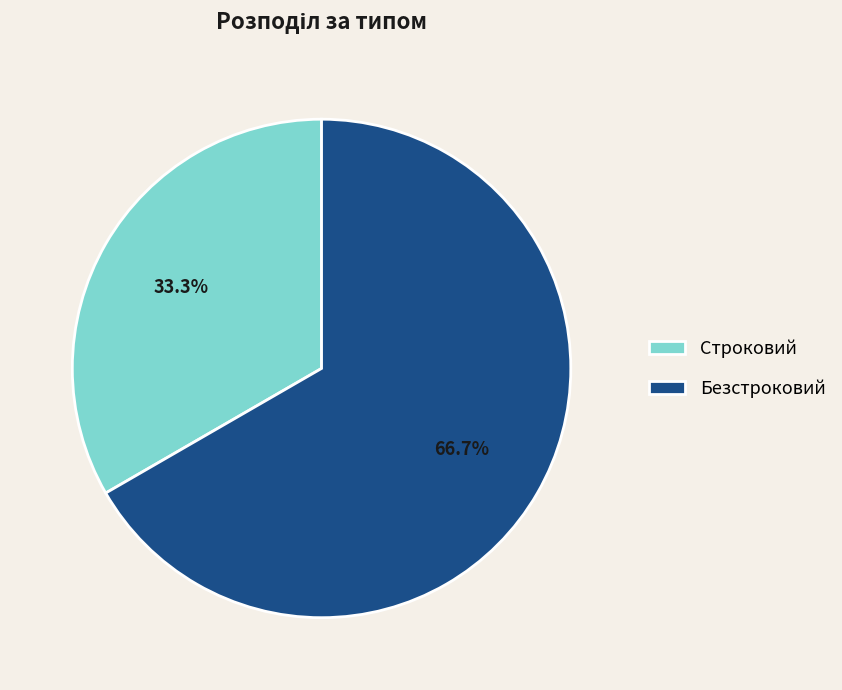

Combined, do Безстроковий and Строковий account for over 50%?

Yes